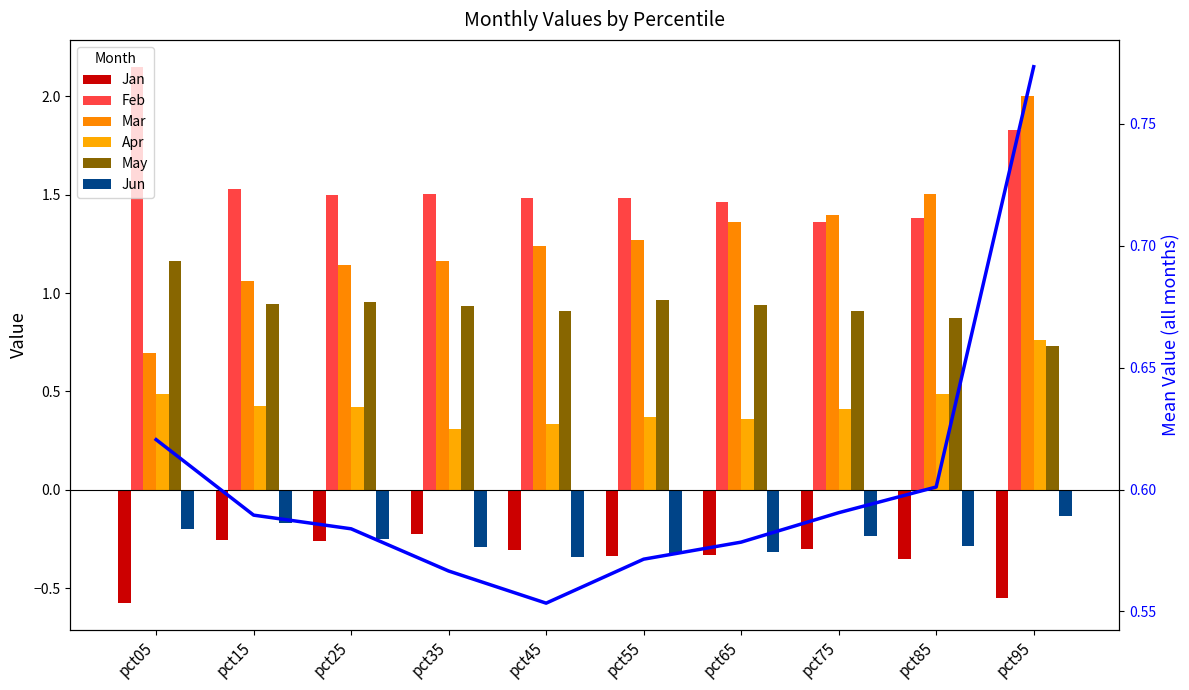

At which label does May reach its peak?

pct05